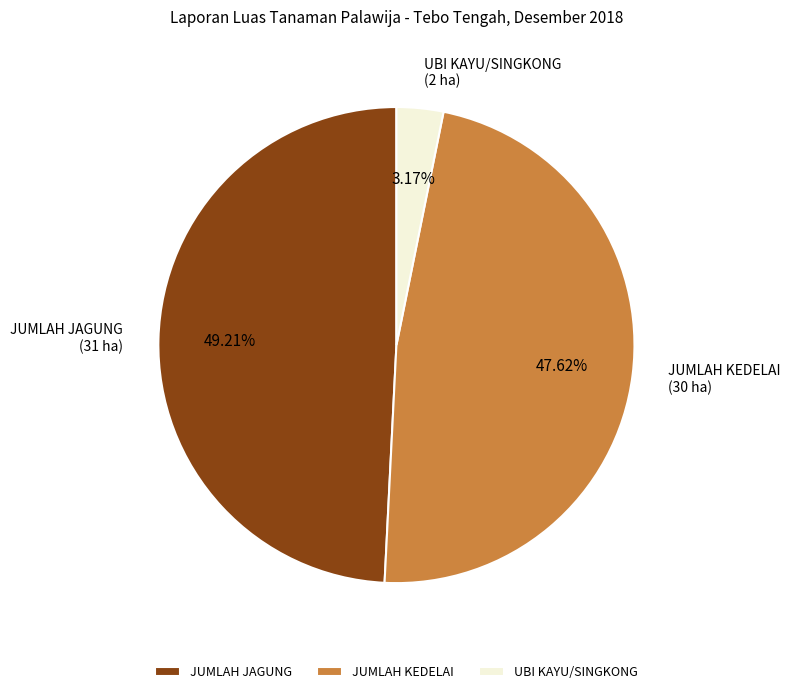

Which slice is the smallest?

UBI KAYU/SINGKONG